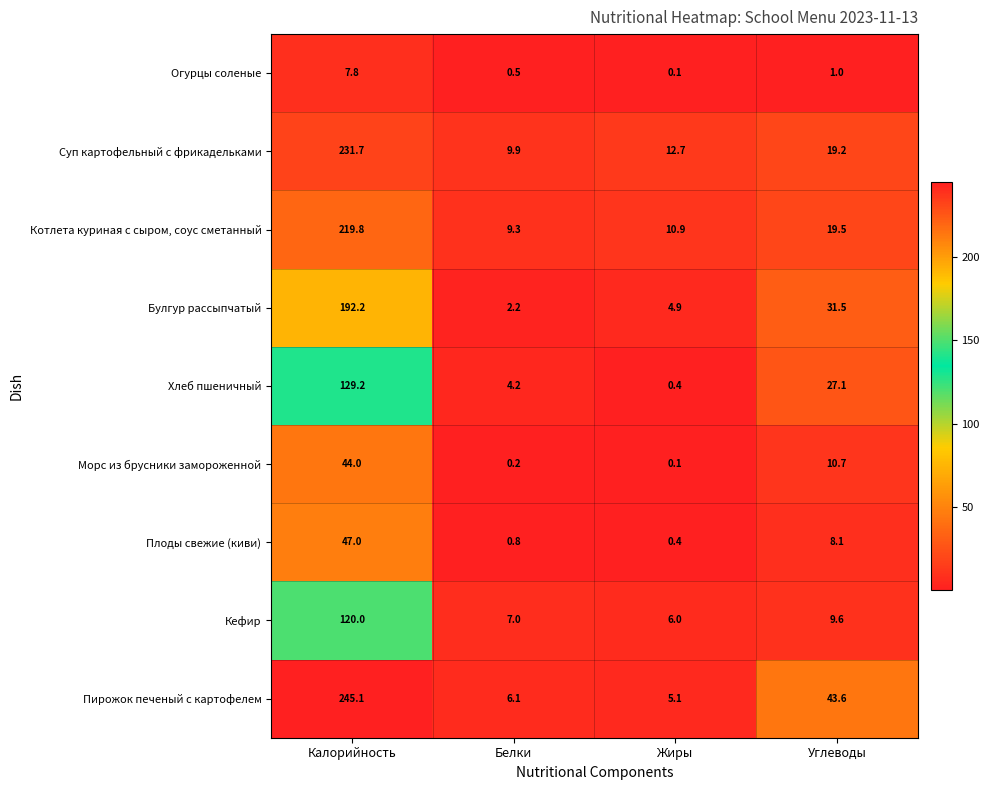

What is the total value across all series at Жиры?

40.6